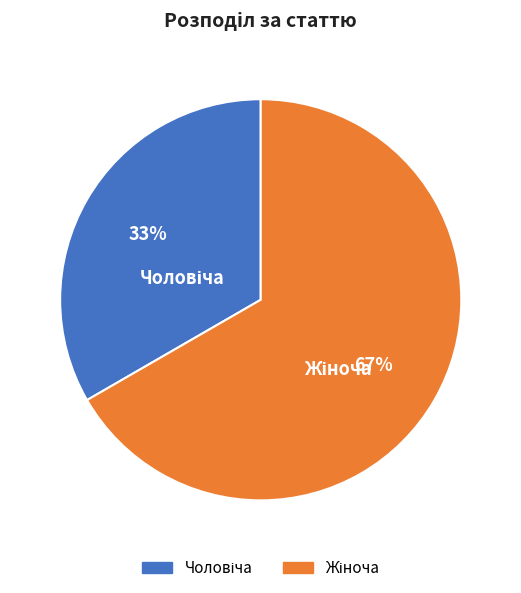

Is there a majority slice in this chart?

Yes